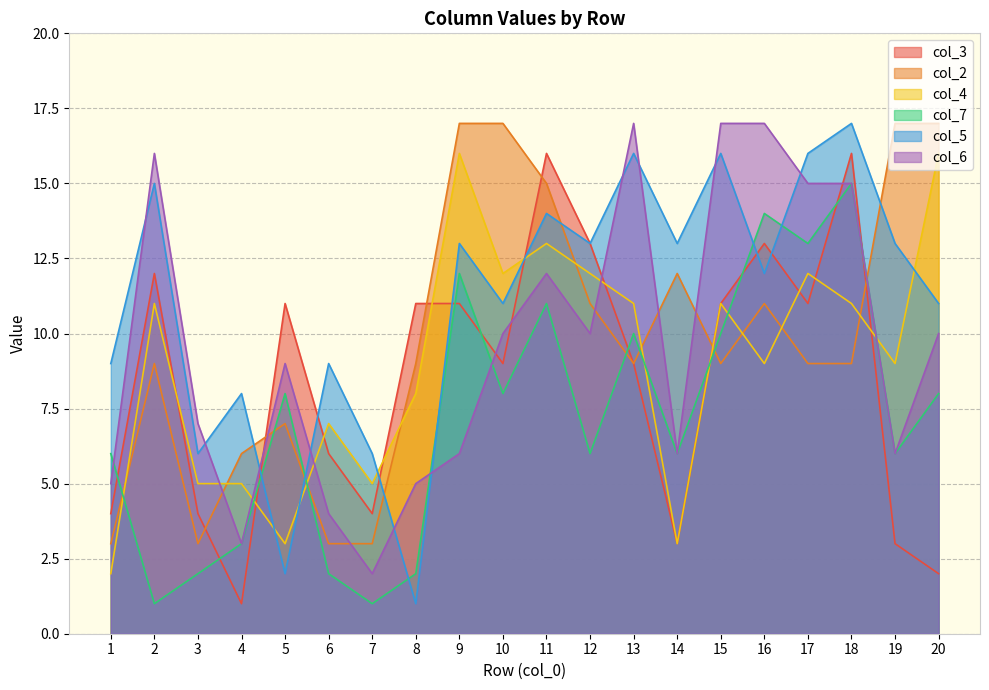

Rank the series by their maximum value, from lowest to highest.

col_7, col_3, col_4, col_2, col_5, col_6